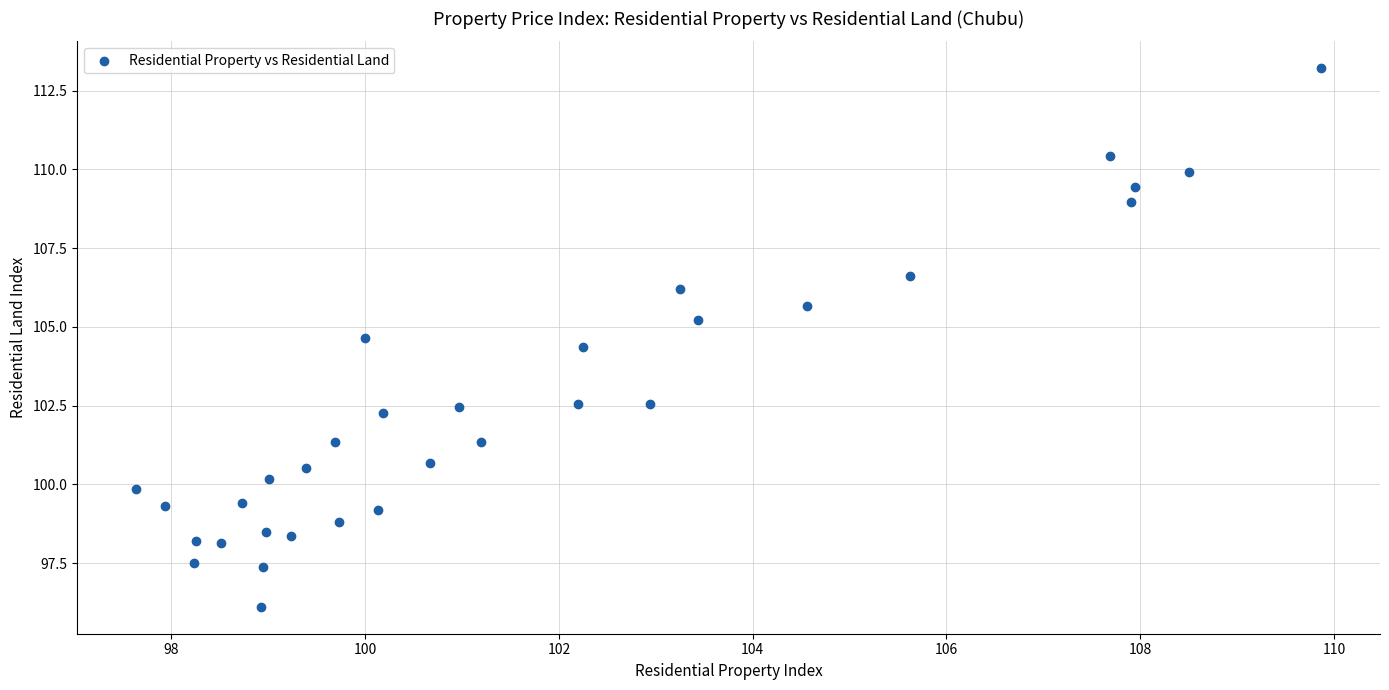

What Y value in the scatter plot is closest to 104?

104.4